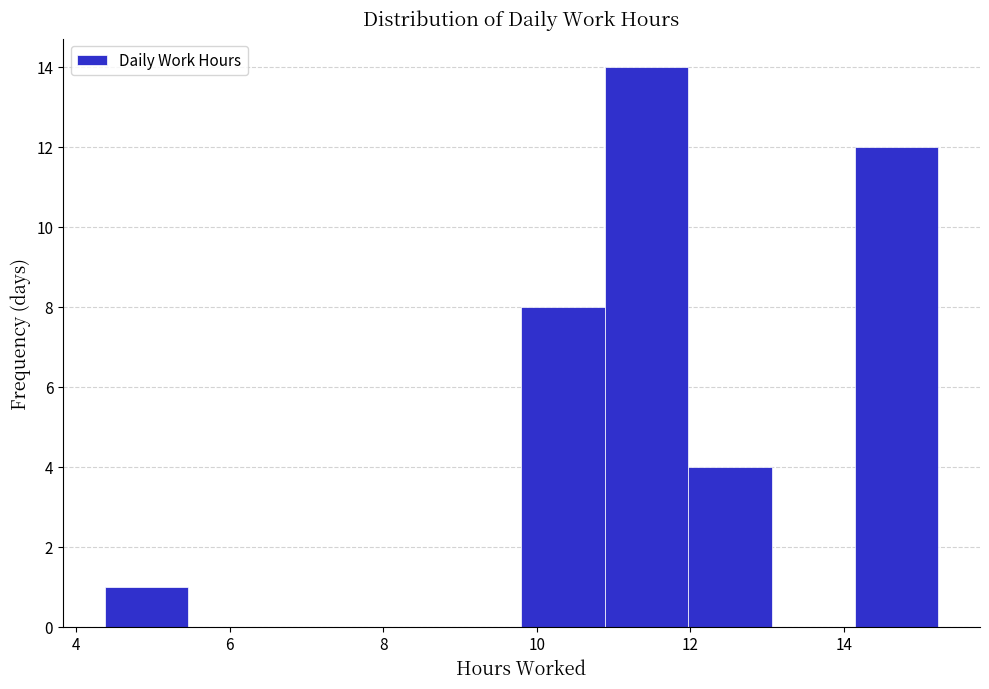

Reading left to right, transcribe this chart: for each bar, give the range it covers on the x-axis and its height. Neither the bar edges nor the heights are printed on the chart, so give them approximately, as read against the axes.

4.4 to 5.4: 1
5.4 to 6.6: 0
6.6 to 7.6: 0
7.6 to 8.8: 0
8.8 to 9.8: 0
9.8 to 10.8: 8
10.8 to 12.0: 14
12.0 to 13.0: 4
13.0 to 14.2: 0
14.2 to 15.2: 12